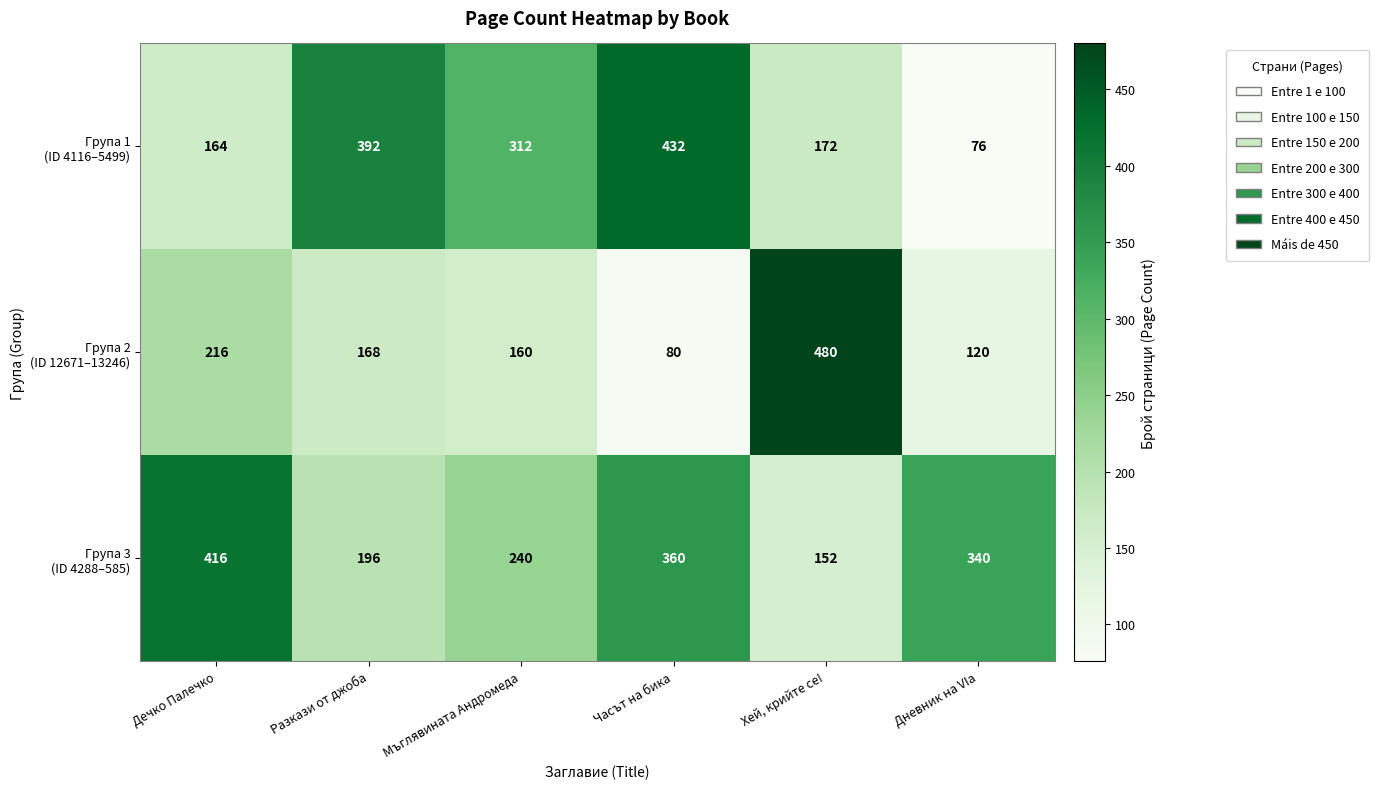

What is the total value across all series at Дневник на VIа?

536